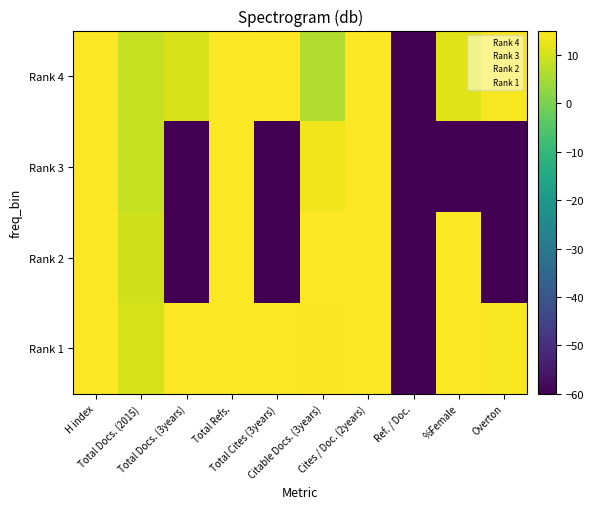

How many distinct data groups are displayed?

4